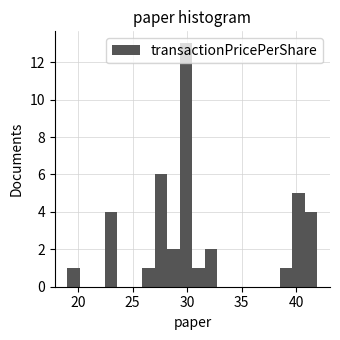

Read against the x-axis, roughly where is the centre of the tallest bar?

30.0